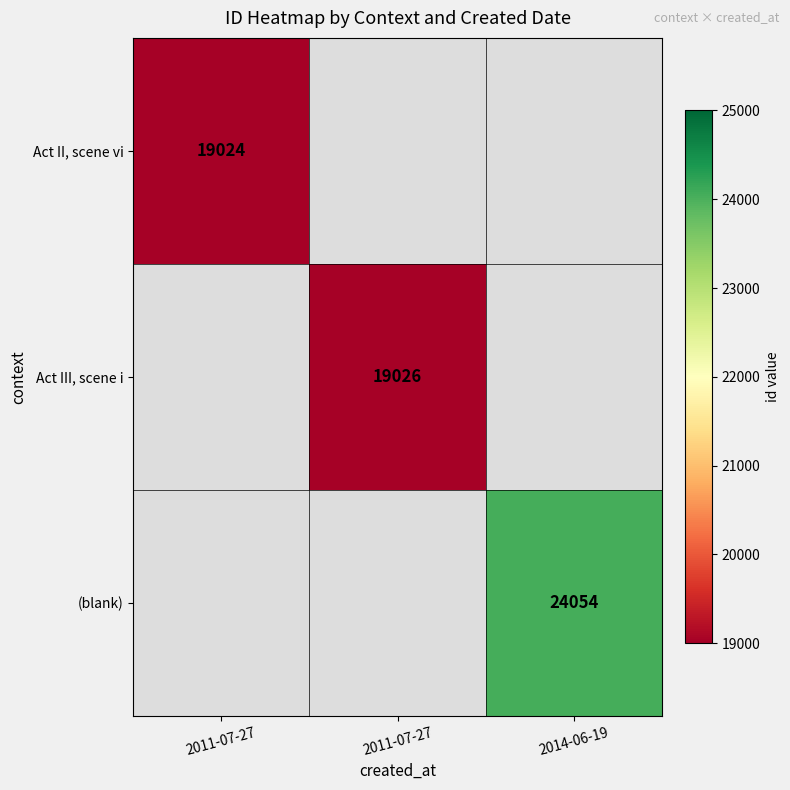

How many data points does each series have?

3